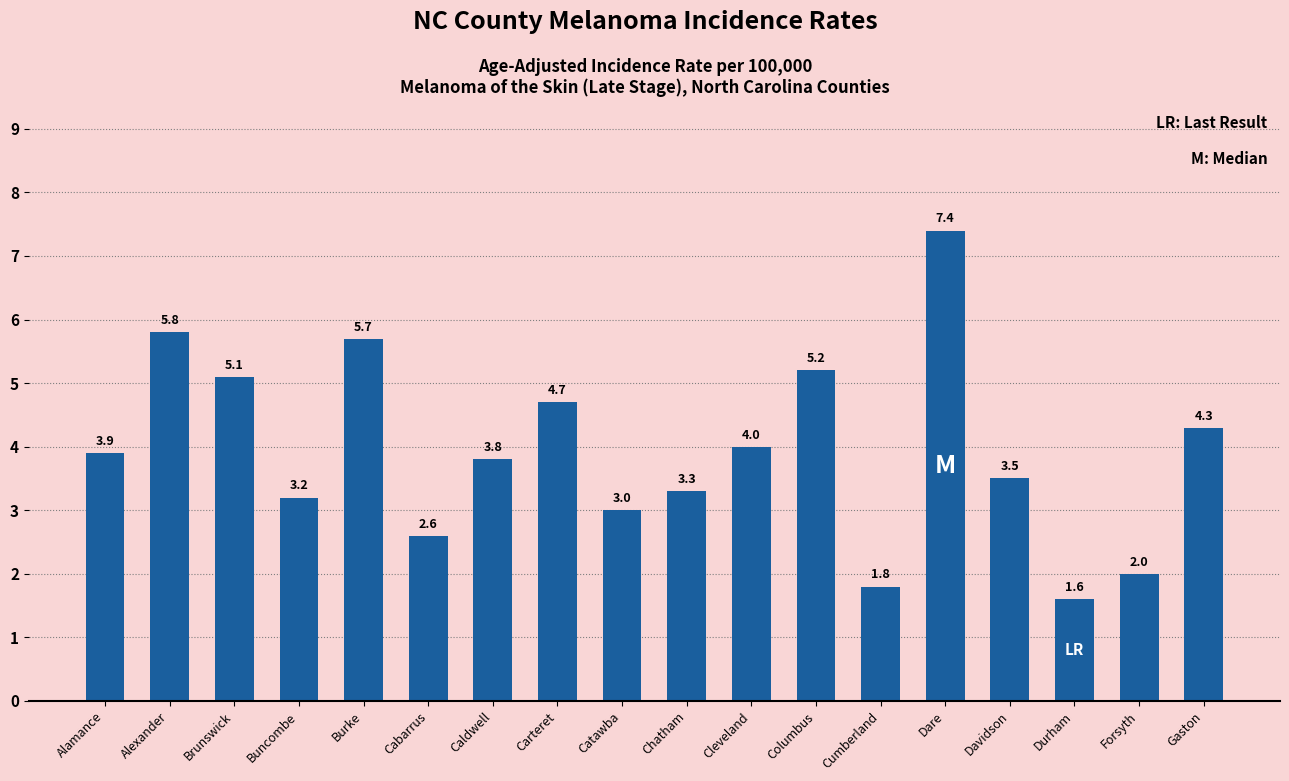

What is the change in value from Alexander to Cabarrus?

-3.2